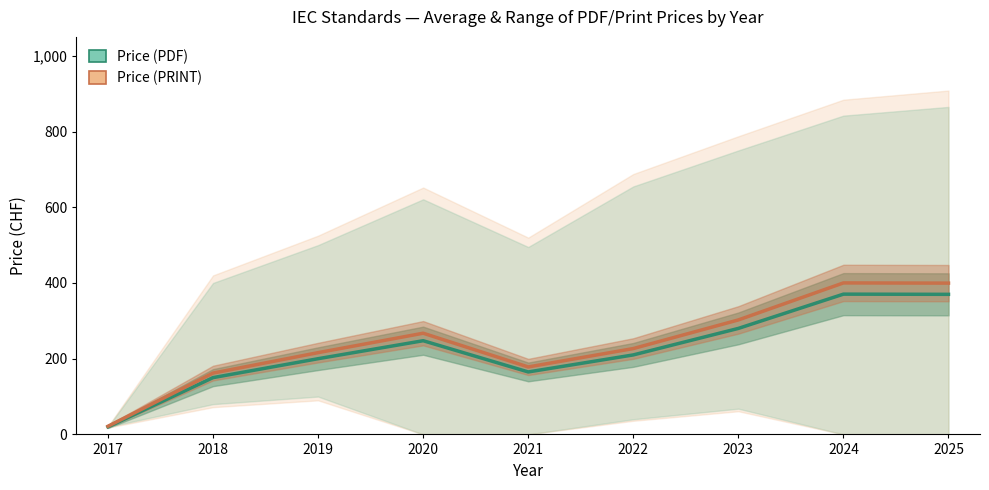

Reading left to right, what are all the values shown in this chart?

Price (PDF) — Average: 2017=20.0	2018=150.0	2019=200.0	2020=247.5	2021=165.0	2022=210.0	2023=280.0	2024=370.5	2025=370.0
Price (PRINT) — Average: 2017=21.6	2018=162.0	2019=216.0	2020=267.3	2021=178.2	2022=226.8	2023=302.4	2024=400.1	2025=399.6